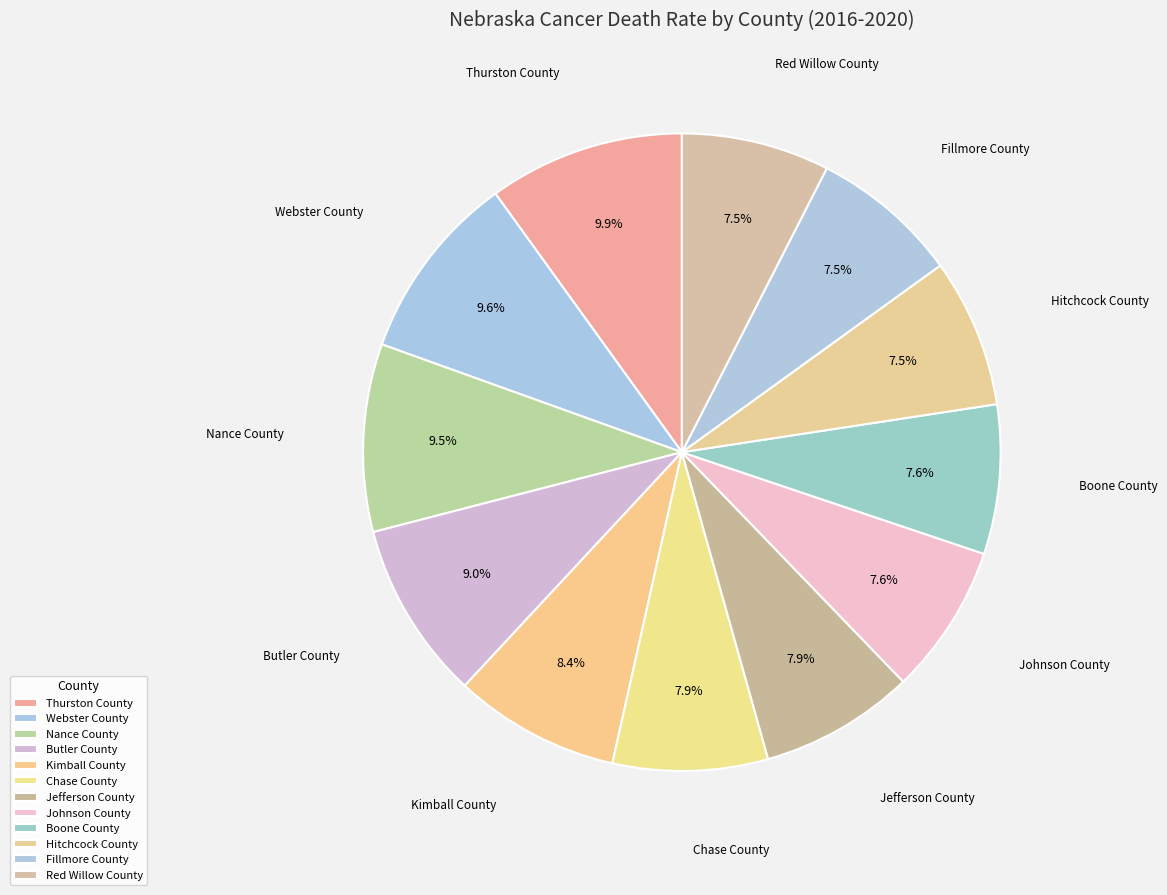

How many segments does this pie chart have?

12